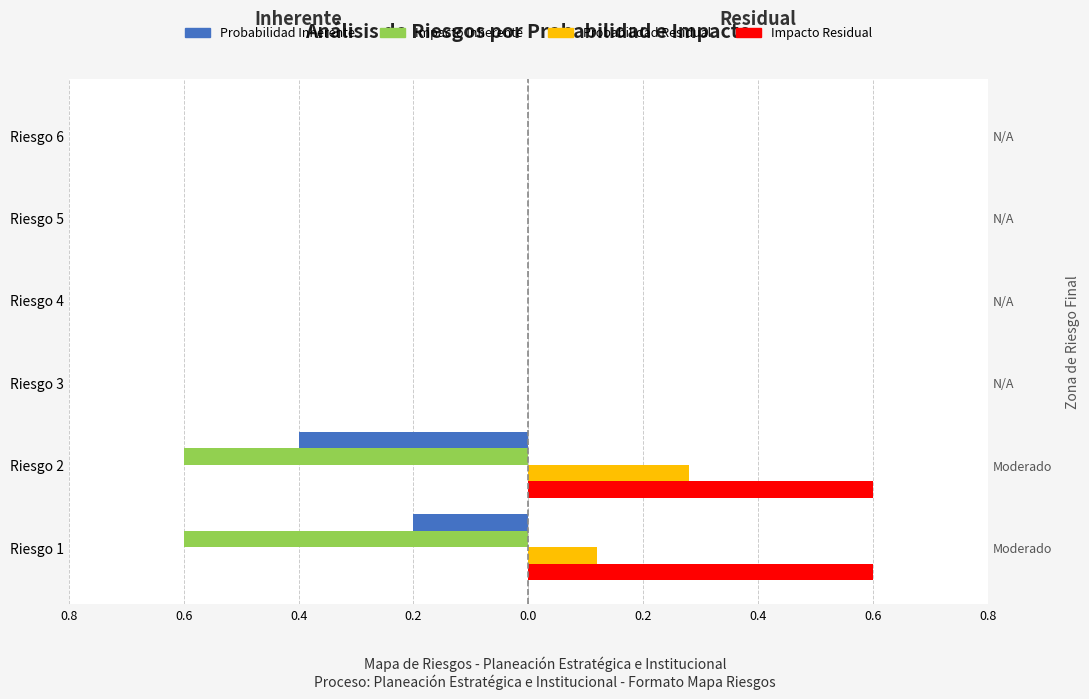

Rank the series by their average value, from highest to lowest.

Impacto Residual, Probabilidad Residual, Probabilidad Inherente, Impacto Inherente